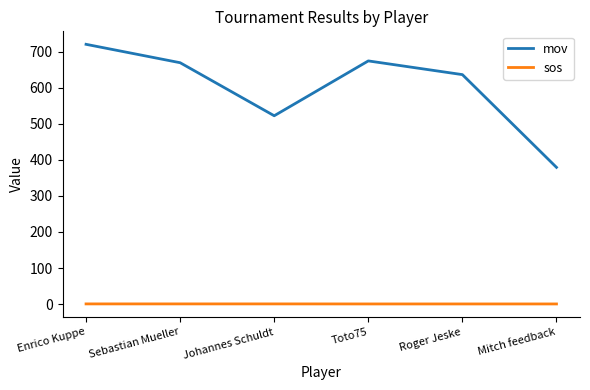

True or false: sos and mov cross at least once.

False